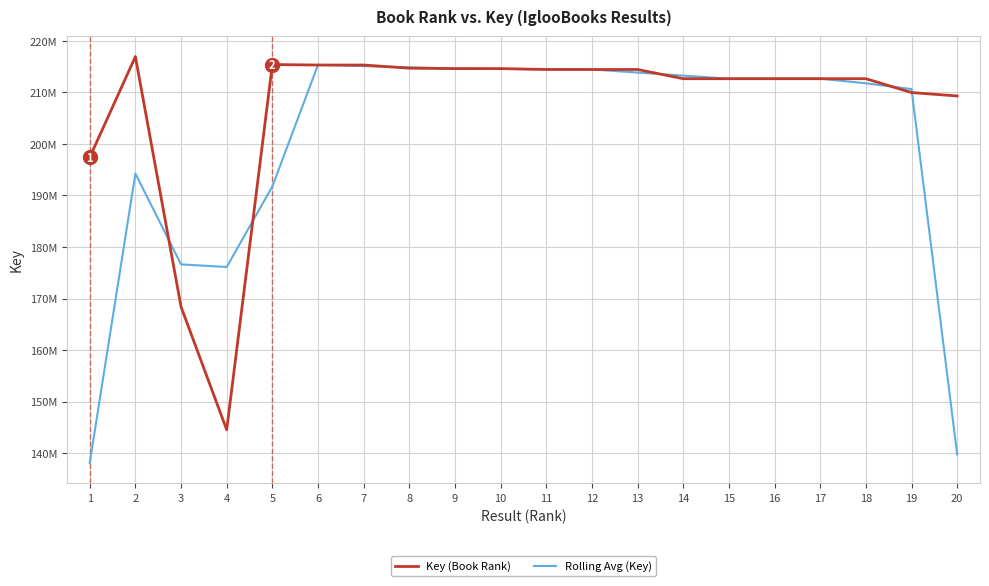

Between which two adjacent categories do Key (Book Rank) and Rolling Avg (Key) first intersect?

2 and 3